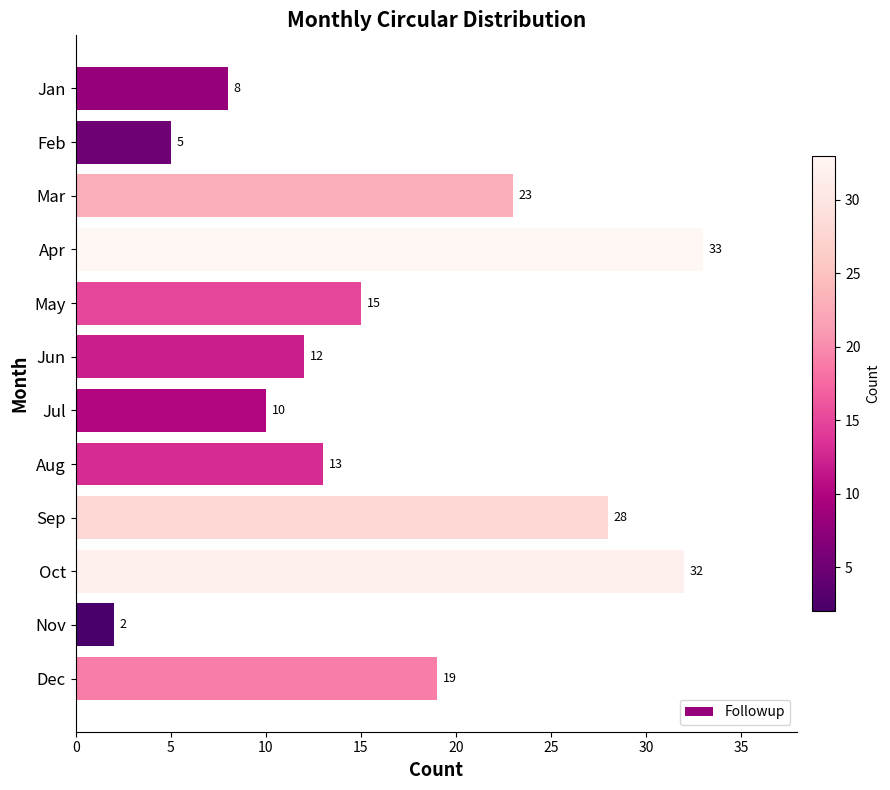

What is the value of the 4th bar from the top?

33